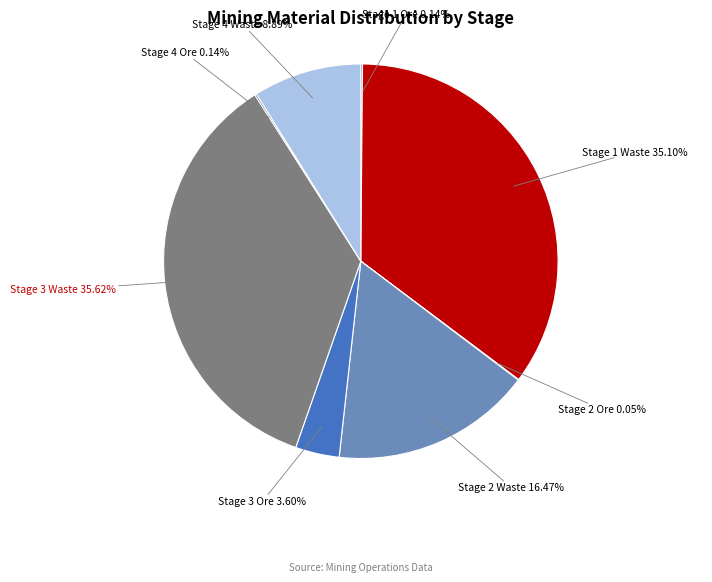

Is there any slice that represents more than half of the pie?

No